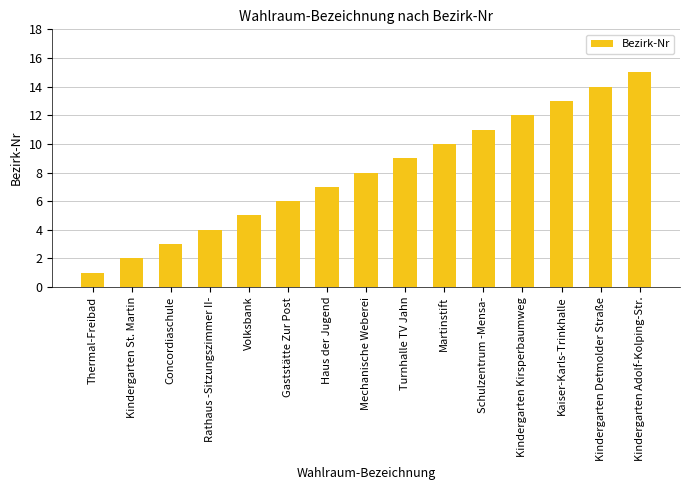

The value at Turnhalle TV Jahn is 9. True or false?

True